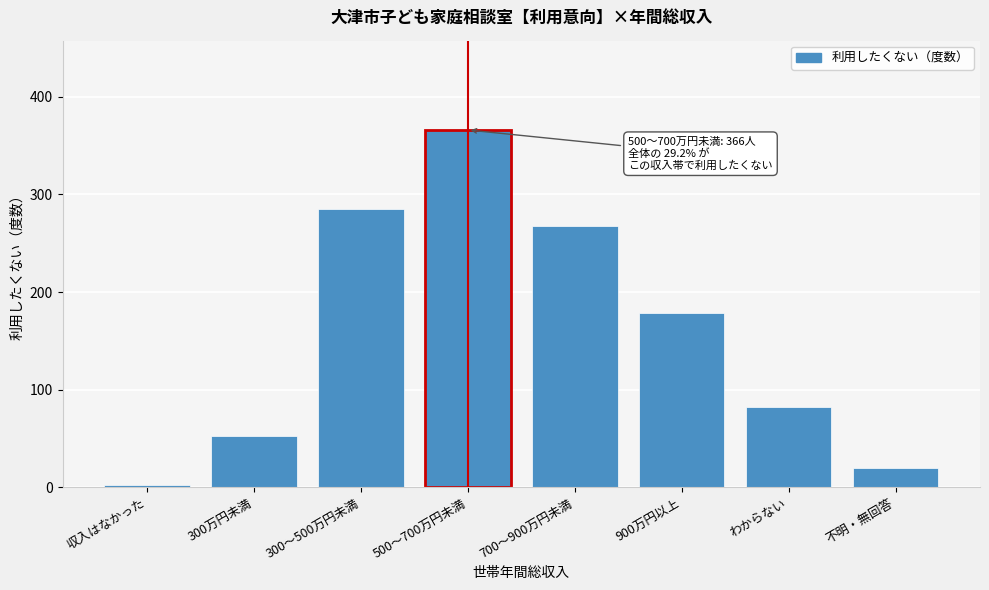

Reading left to right, list all the values displayed in this chart.

収入はなかった=2	300万円未満=52	300～500万円未満=285	500～700万円未満=366	700～900万円未満=268	900万円以上=178	わからない=82	不明・無回答=20